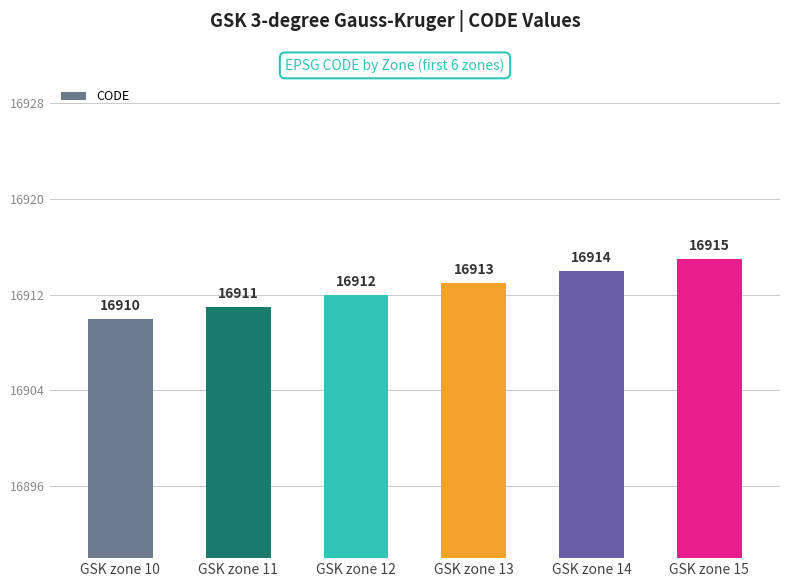

Is it true that the value at GSK zone 15 is 23054?

False